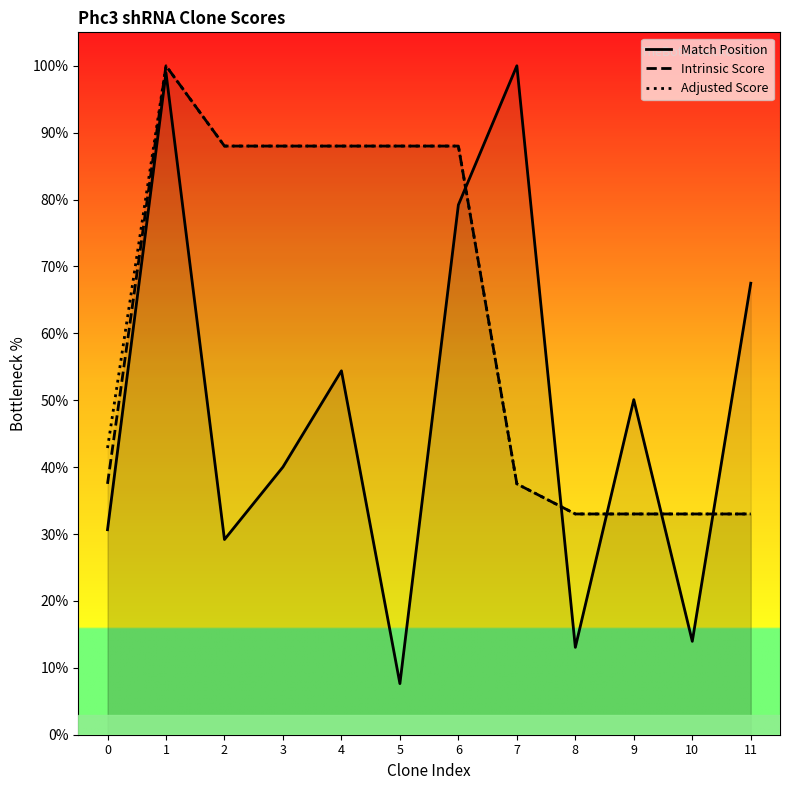

Which series has the largest total across all categories?

Adjusted Score